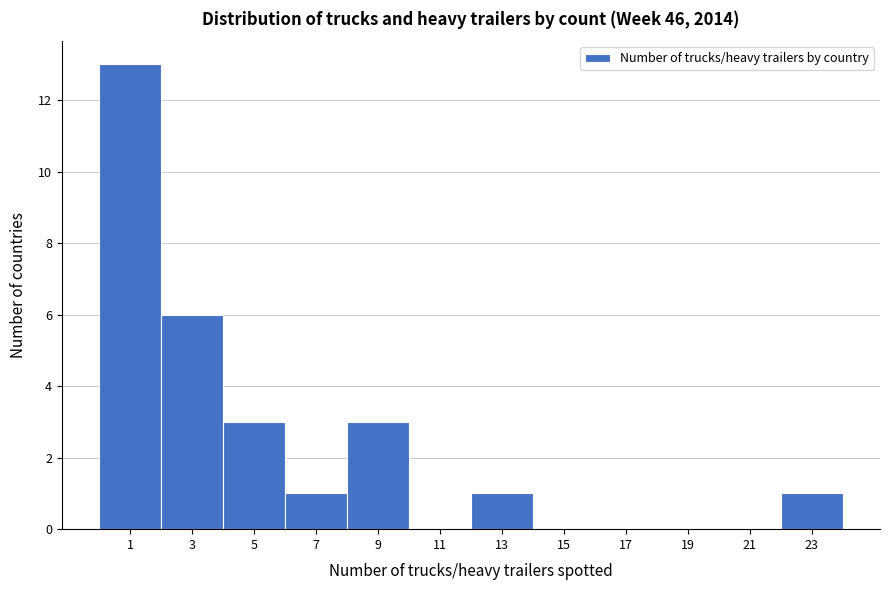

Reading left to right, list all the values displayed in this chart.

1=13	3=6	5=3	7=1	9=3	11=0	13=1	15=0	17=0	19=0	21=0	23=1